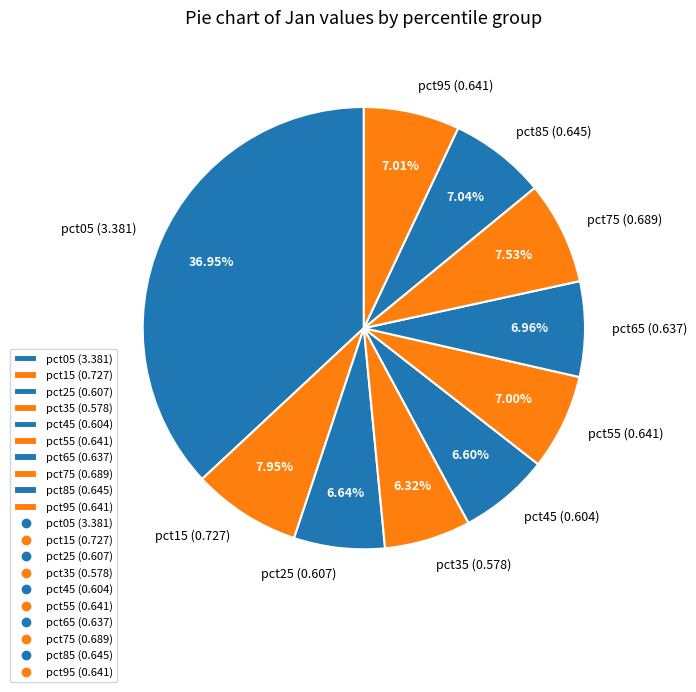

Between pct15 and pct85, which is larger?

pct15